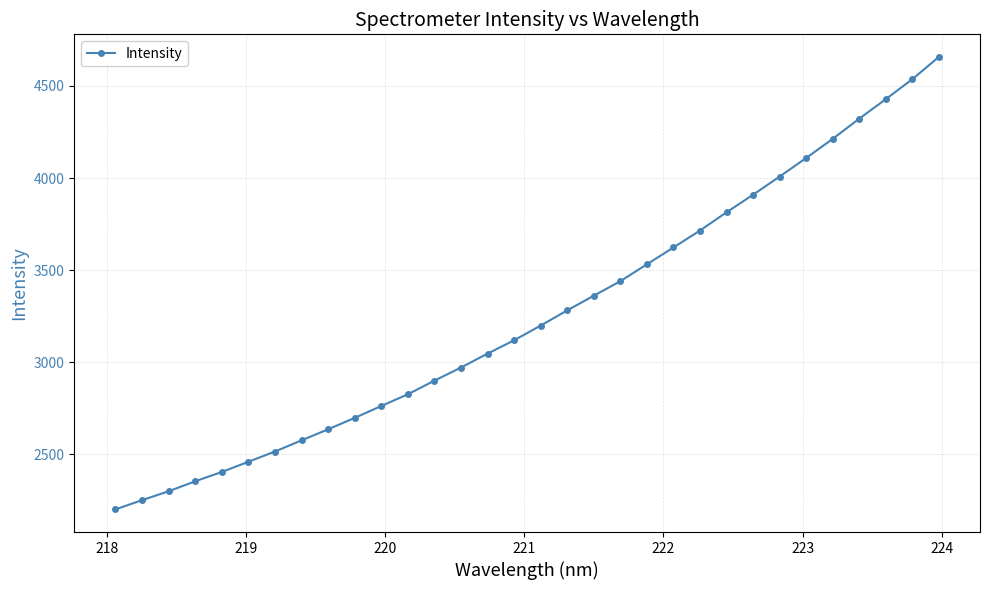

What is the value of the 24th point from the left?

3814.2